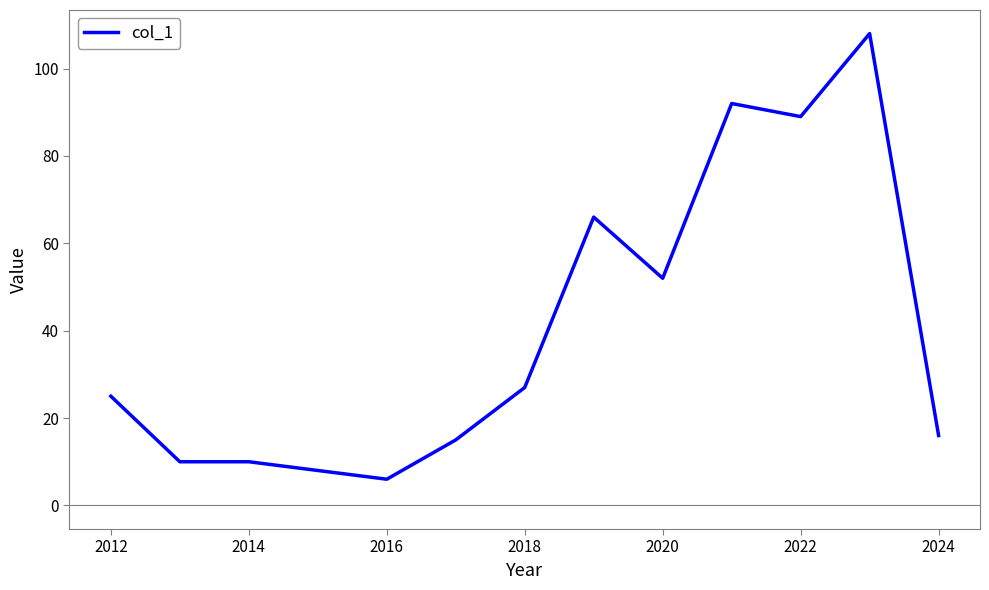

What is the difference between the maximum and minimum values?

102